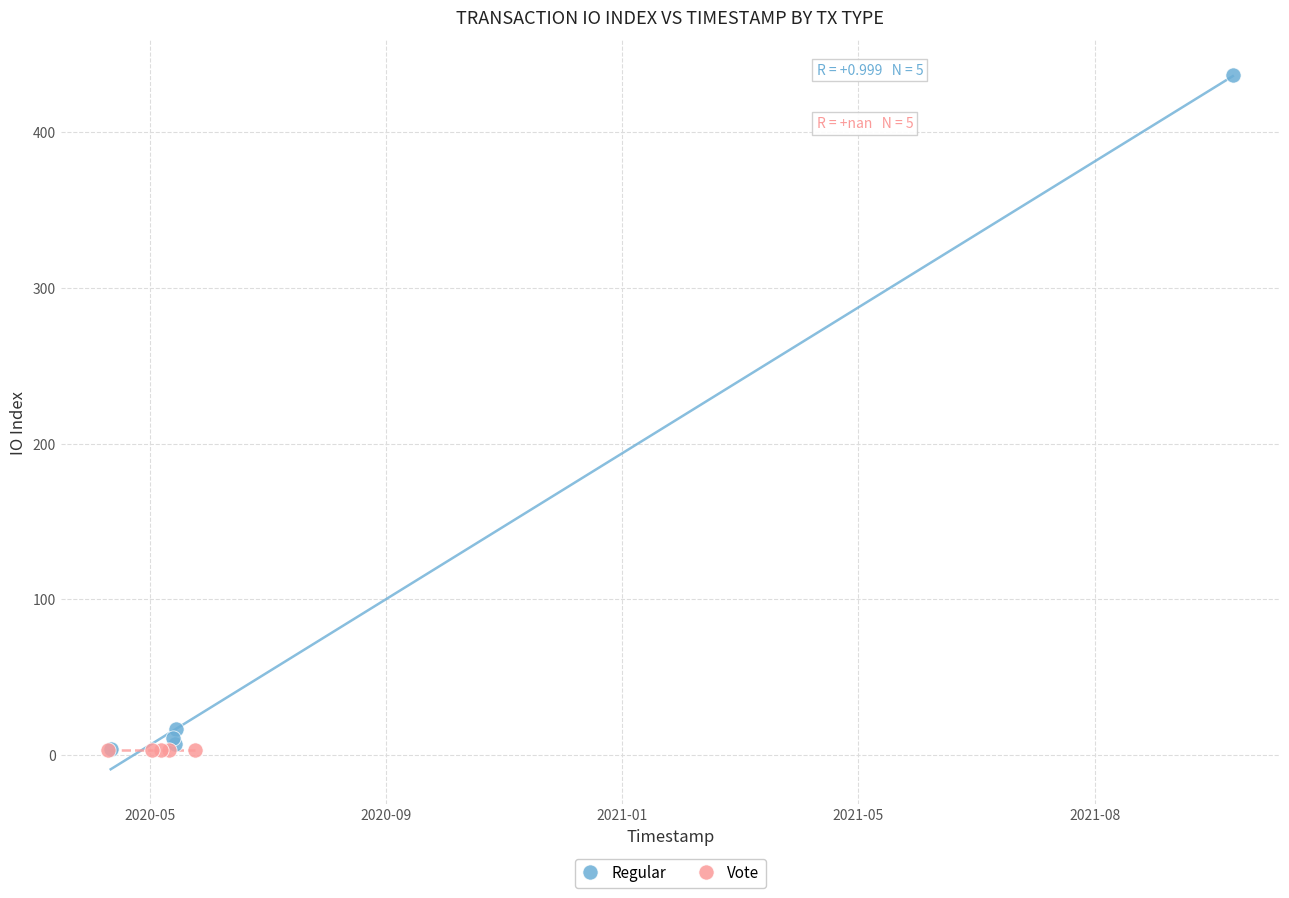

Which series reaches the maximum Y coordinate?

Regular